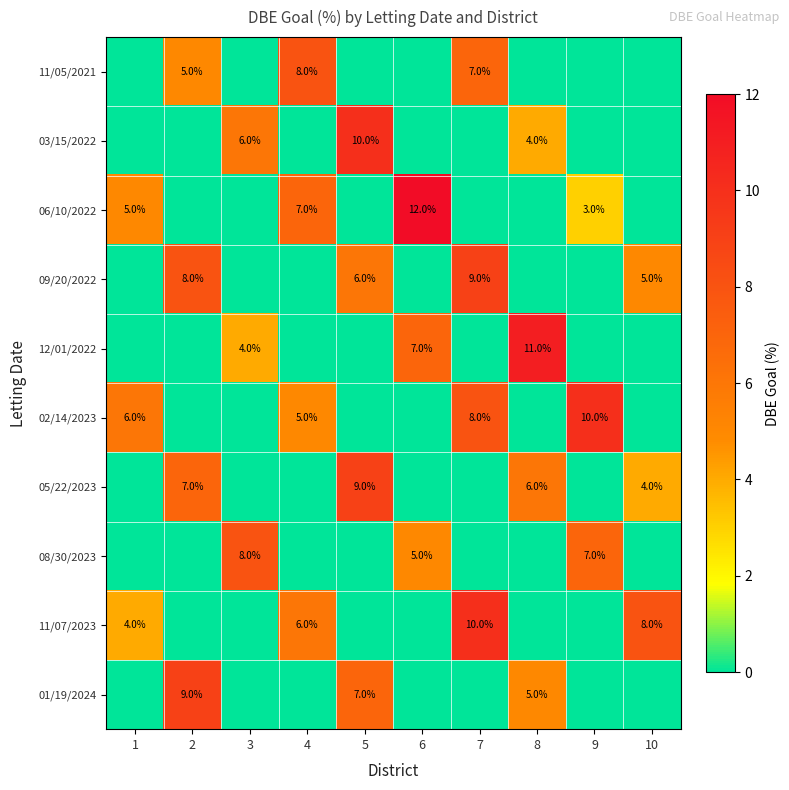

The value of 01/19/2024 at 8 is 5. True or false?

True